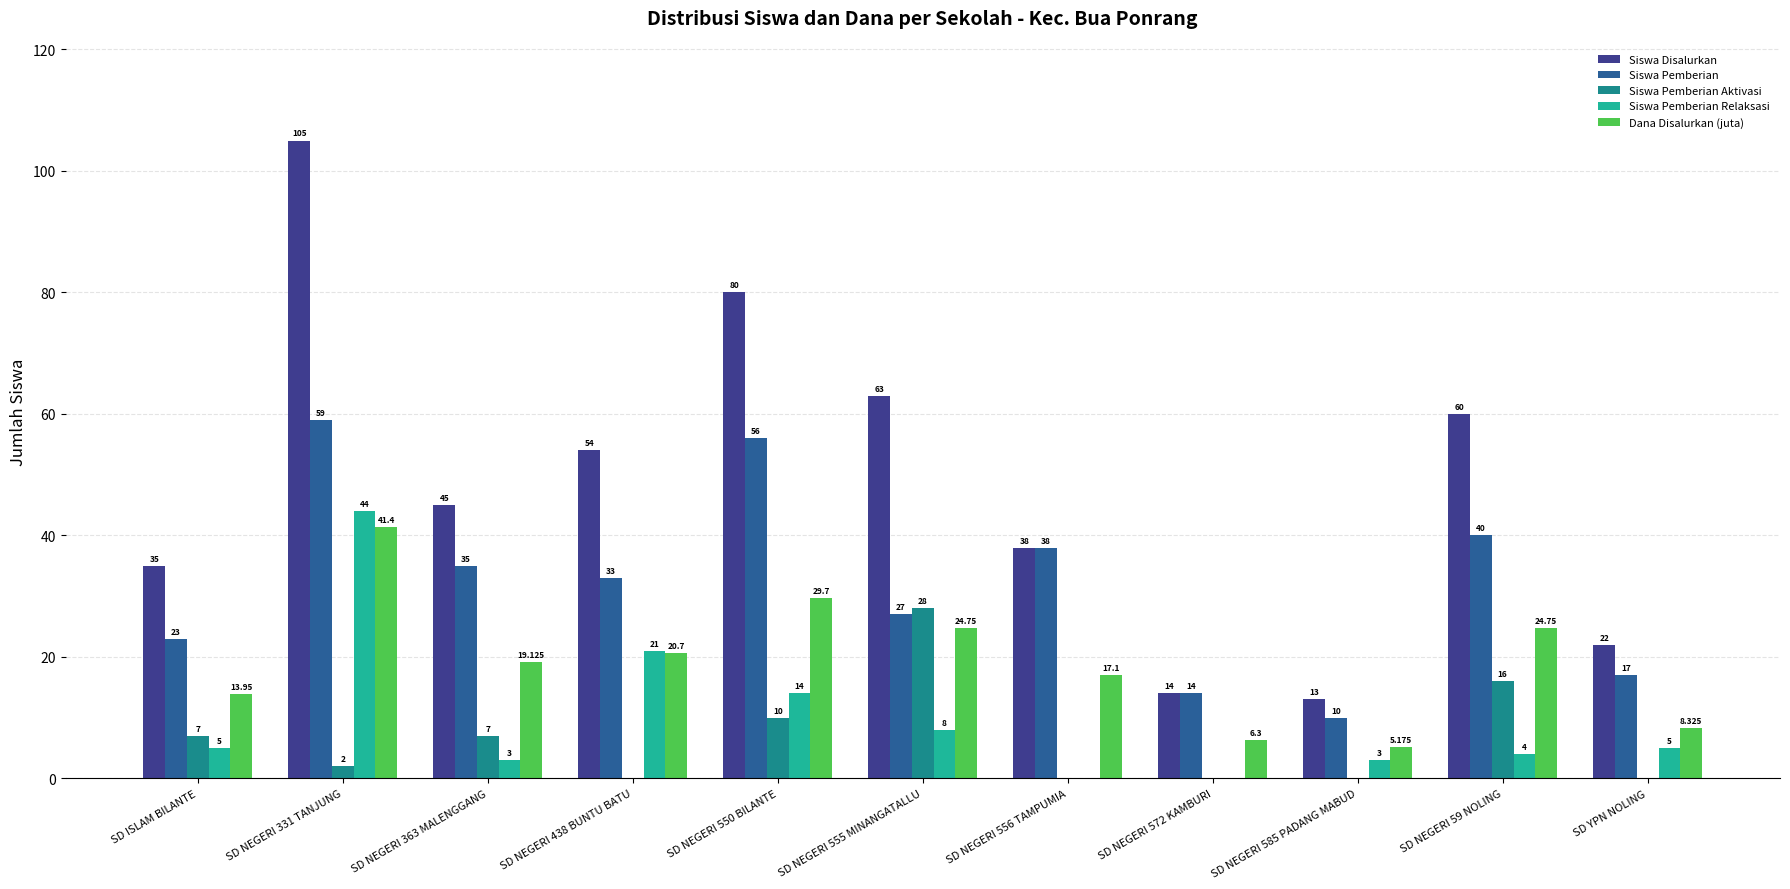

Which series has the largest total across all categories?

Siswa Disalurkan